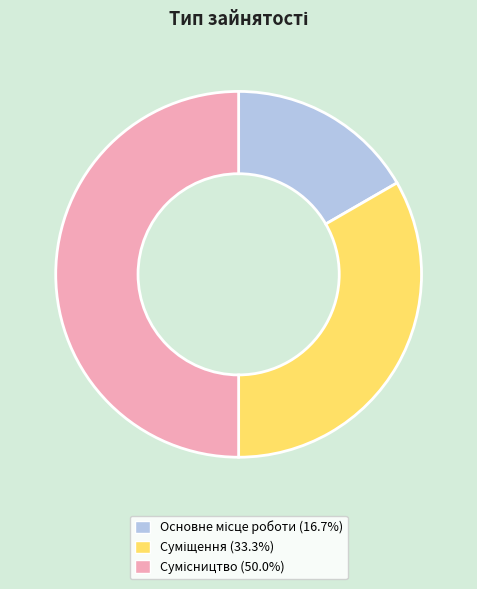

What is the ratio of the value at Суміщення to the value at Основне місце роботи?

2.0